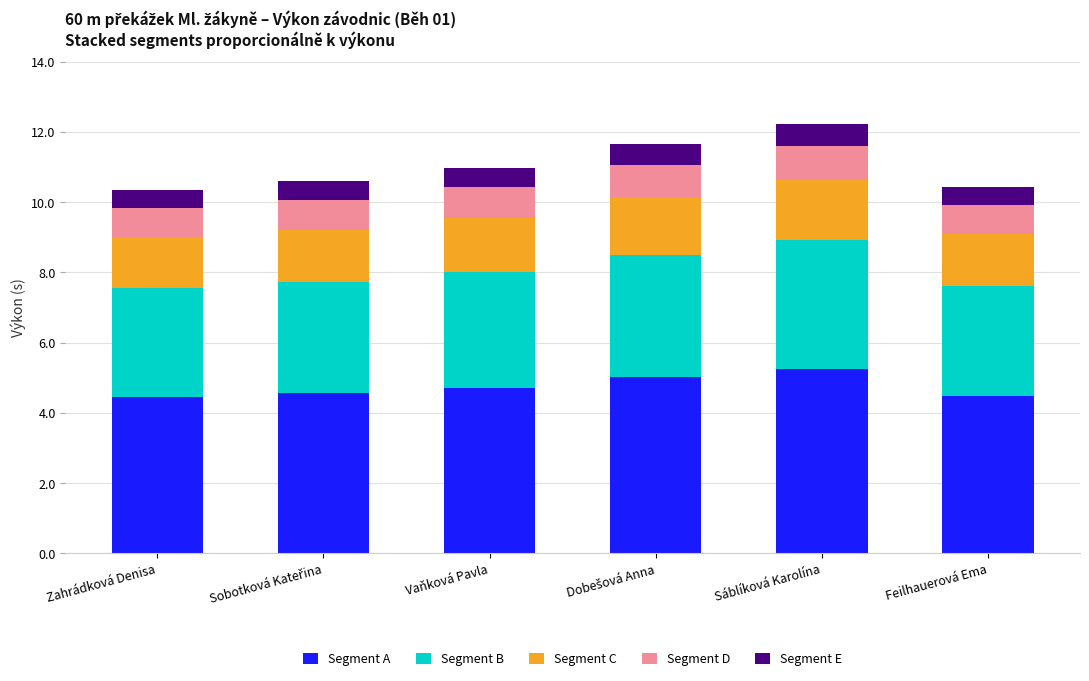

The value of Segment A at Feilhauerová Ema is 6.9. True or false?

False